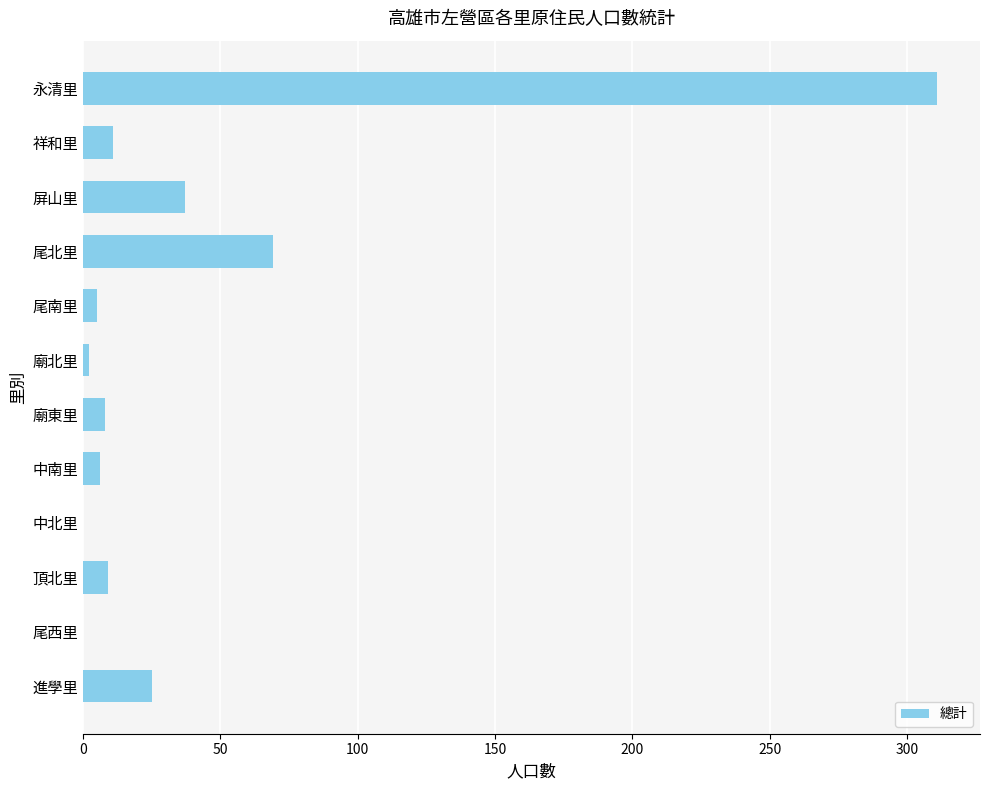

What is the sum of all values?

483